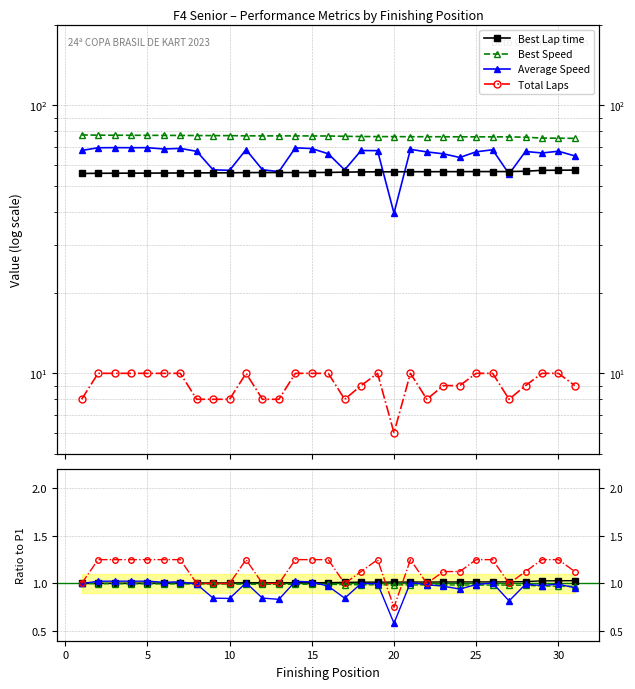

Is this an area chart (filled region under the line)?

No